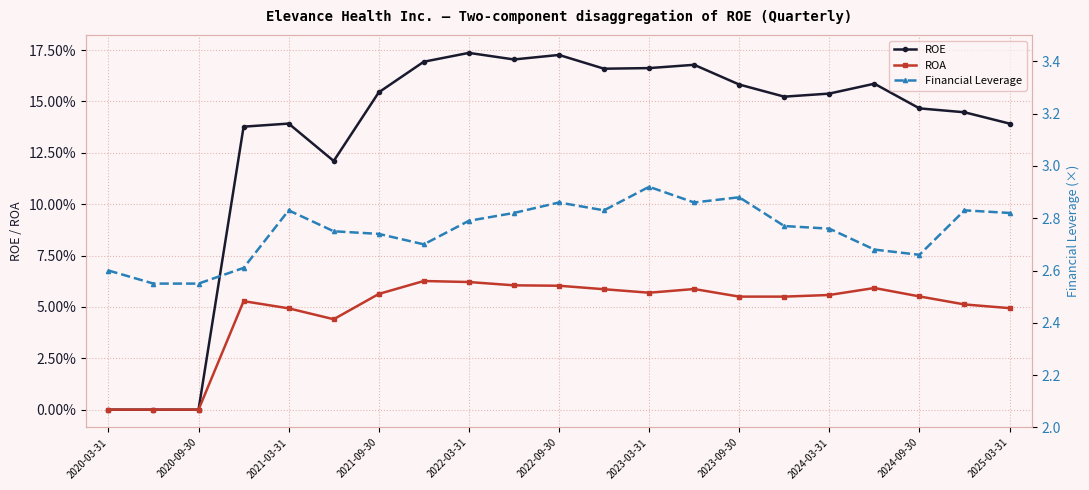

What are all the series names shown in the legend?

ROE, ROA, Financial Leverage